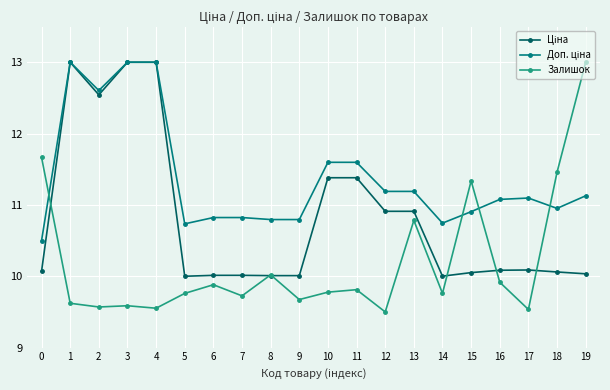

What value does the Залишок series have at 12?

9.5